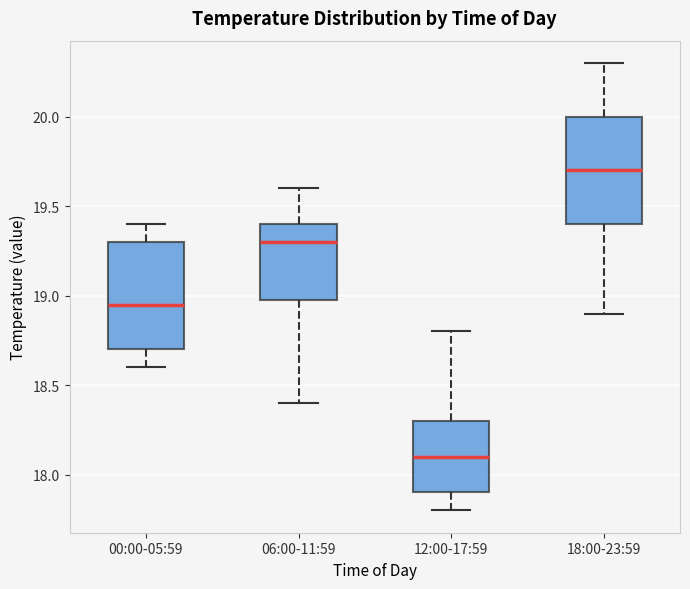

Reading left to right, transcribe this box plot: for each box, give where its median line is, the range the box spans, and where its two whiskers end, as read against the y-axis. The values are not printed on the chart, so give them approximately, as read against the axis.

00:00-05:59: median 18.95, box 18.70 to 19.30, whiskers 18.60 to 19.40
06:00-11:59: median 19.30, box 19.00 to 19.40, whiskers 18.40 to 19.60
12:00-17:59: median 18.10, box 17.90 to 18.30, whiskers 17.80 to 18.80
18:00-23:59: median 19.70, box 19.40 to 20.00, whiskers 18.90 to 20.30